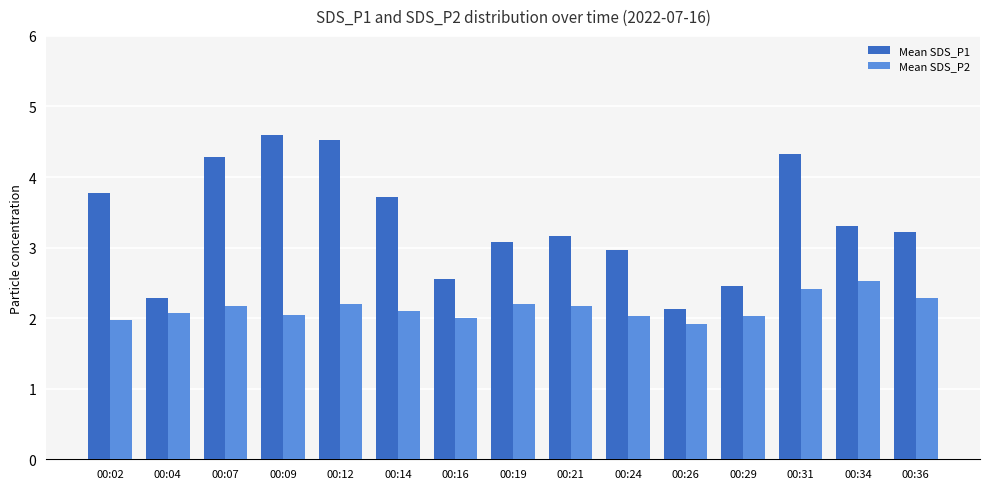

What is the sum of the Mean SDS_P2 values at 00:36 and 00:29?

4.3